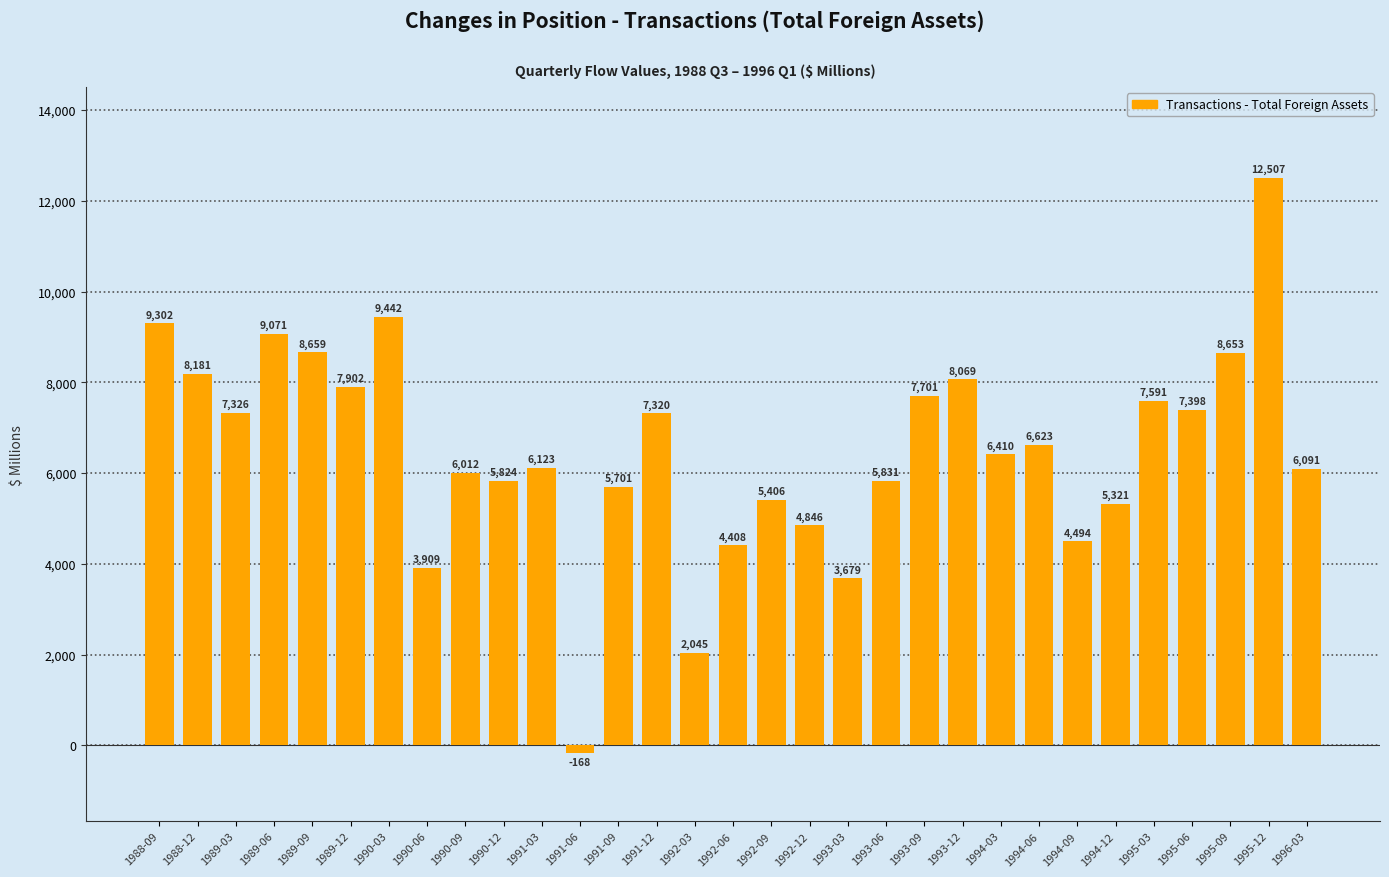

What is the sum of the values at 1994-03 and 1995-09?

15063